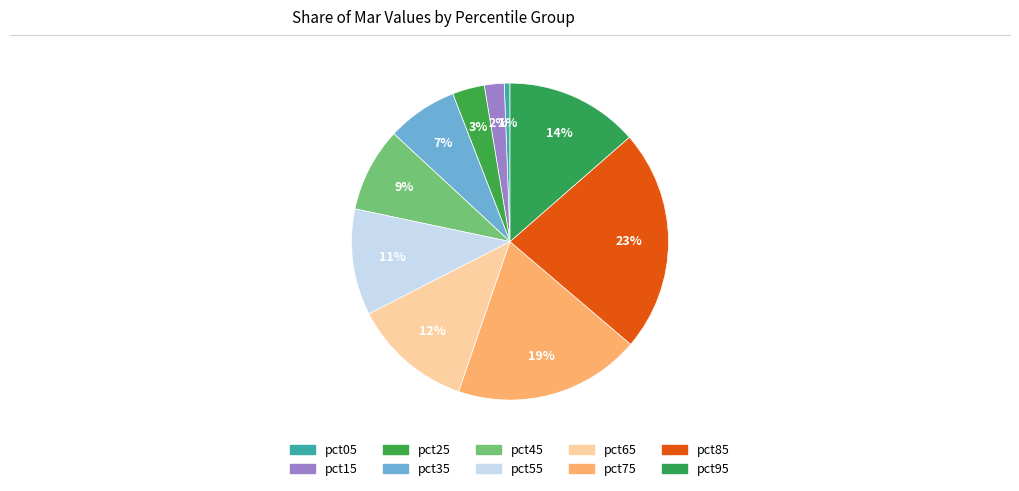

Does any single category account for the majority?

No